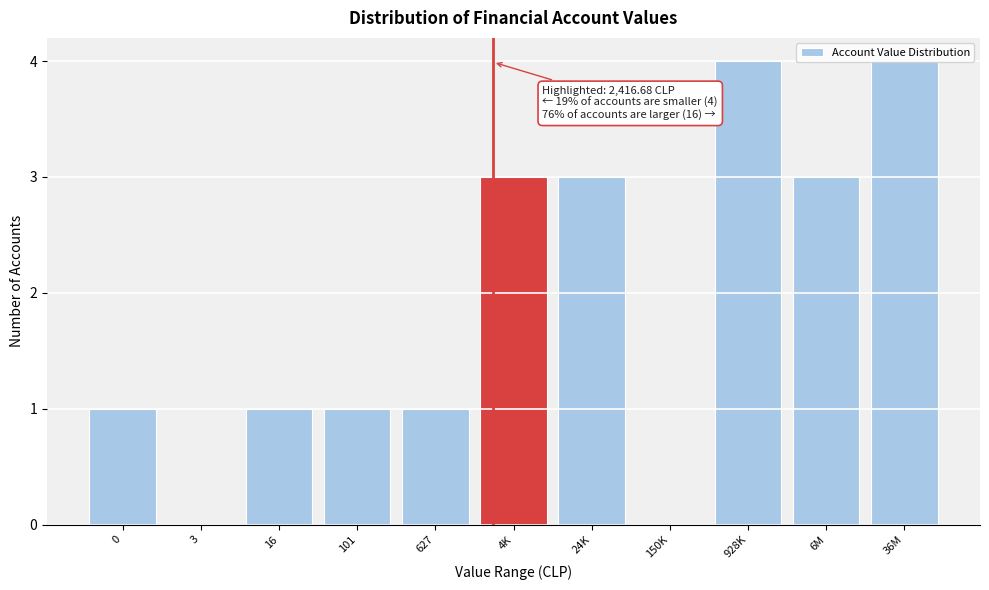

What is the greatest value displayed?

4